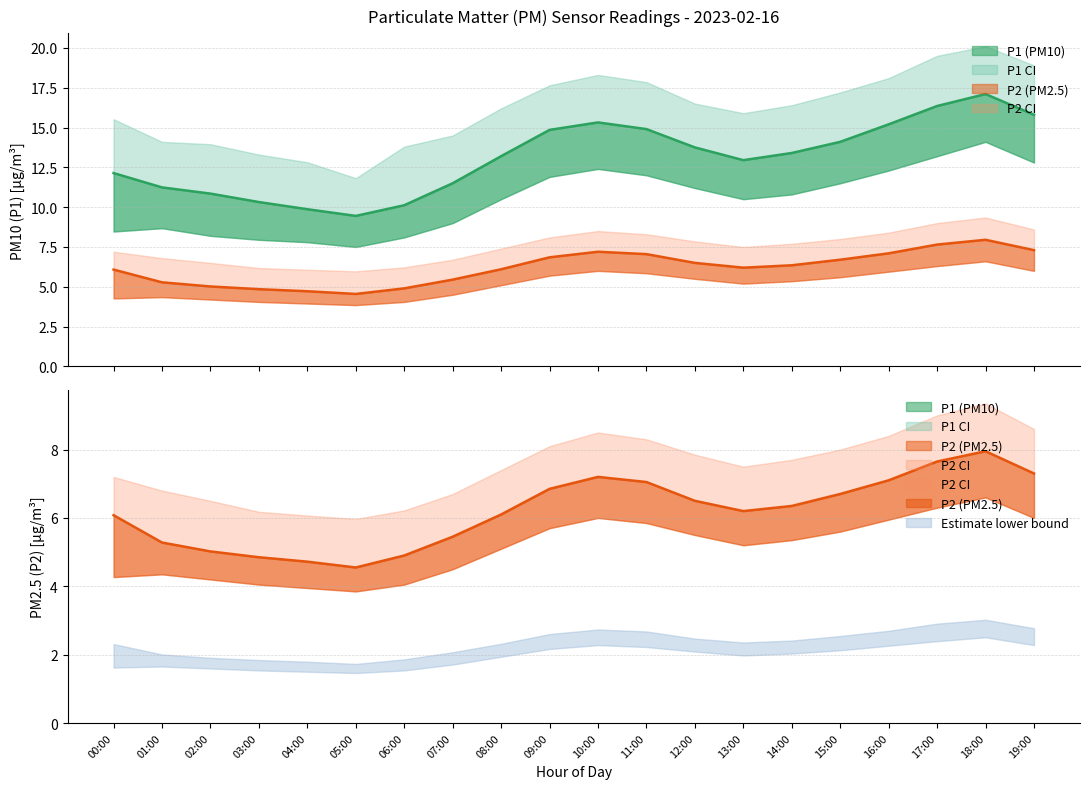

The P2 series shows 5.0 at 02:00. True or false?

True